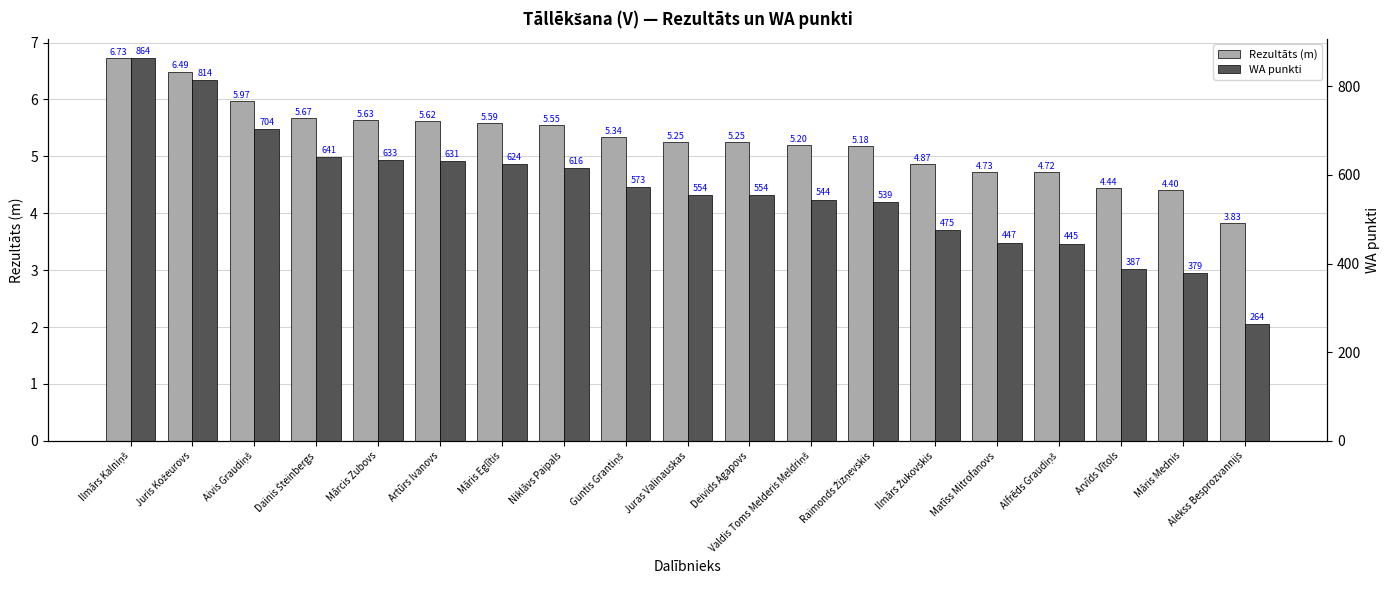

List the labels in order of Rezultāts (m) value, smallest first.

Alekss Besprozvannijs, Māris Mednis, Arvīds Vītols, Alfrēds Graudiņš, Matīss Mitrofanovs, Ilmārs Žukovskis, Raimonds Žizņevskis, Valdis Toms Melderis Meldriņš, Juras Valinauskas, Deivids Agapovs, Guntis Grantiņš, Niklāvs Paipals, Māris Eglītis, Artūrs Ivanovs, Mārcis Zubovs, Dainis Šteinbergs, Aivis Graudiņš, Juris Kožeurovs, Ilmārs Kalniņš